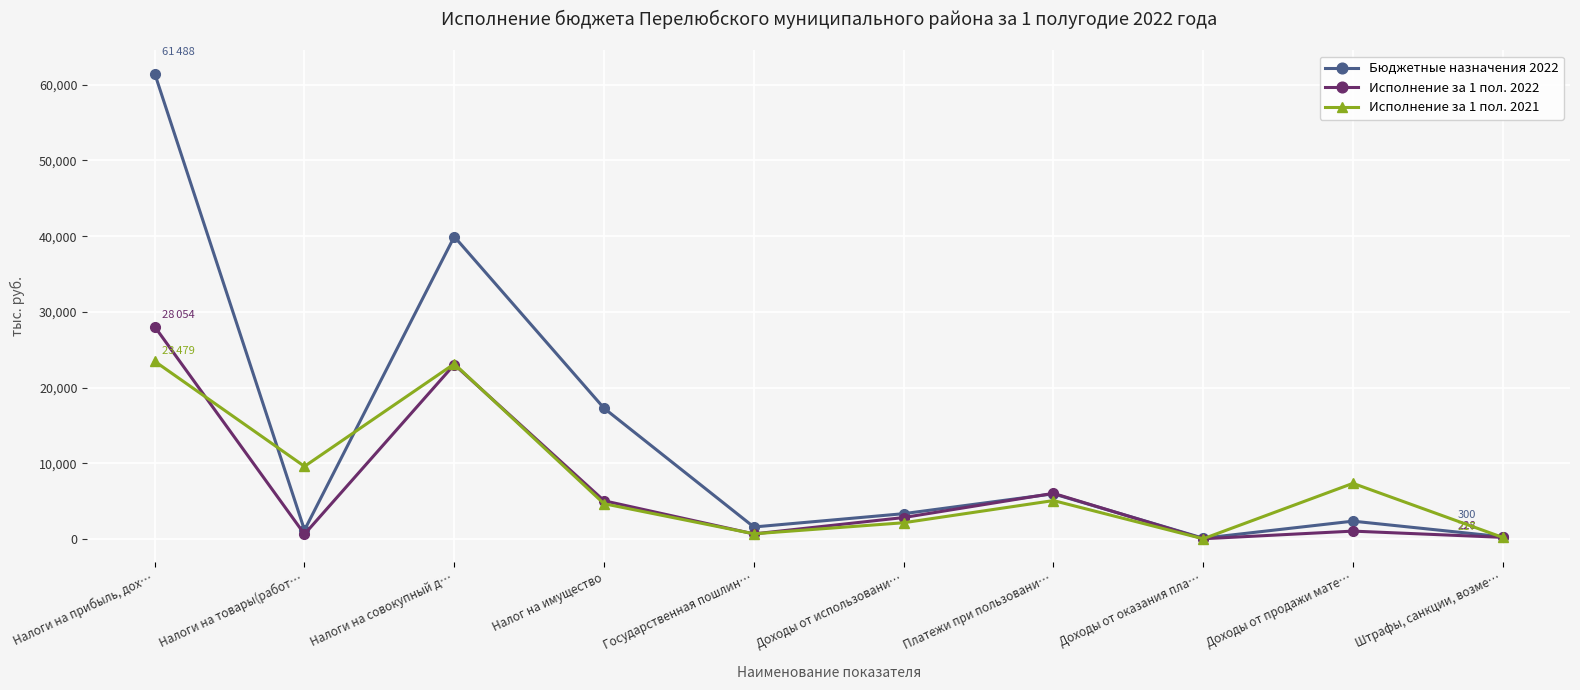

Is this an area chart (filled region under the line)?

No